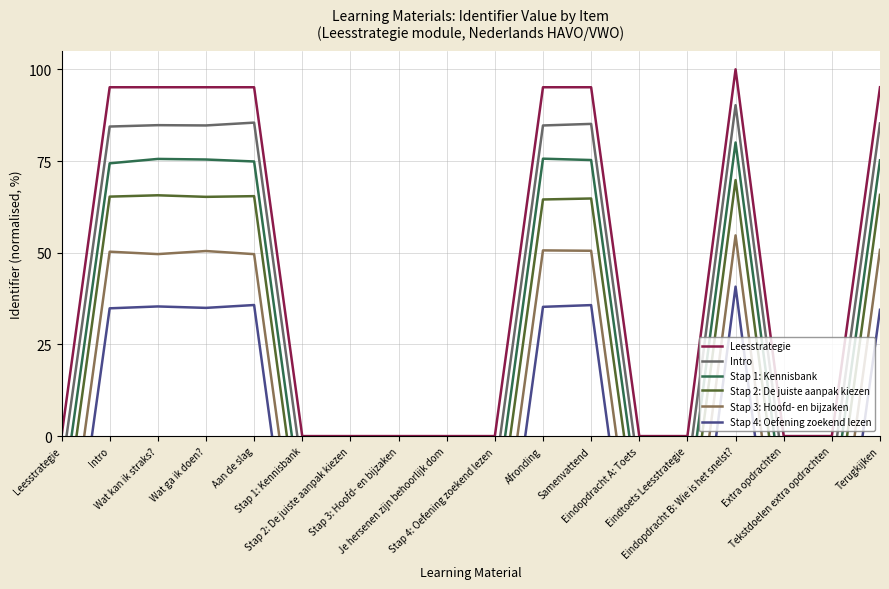

The Stap 1: Kennisbank series shows 55.9 at Eindopdracht B: Wie is het snelst?. True or false?

False